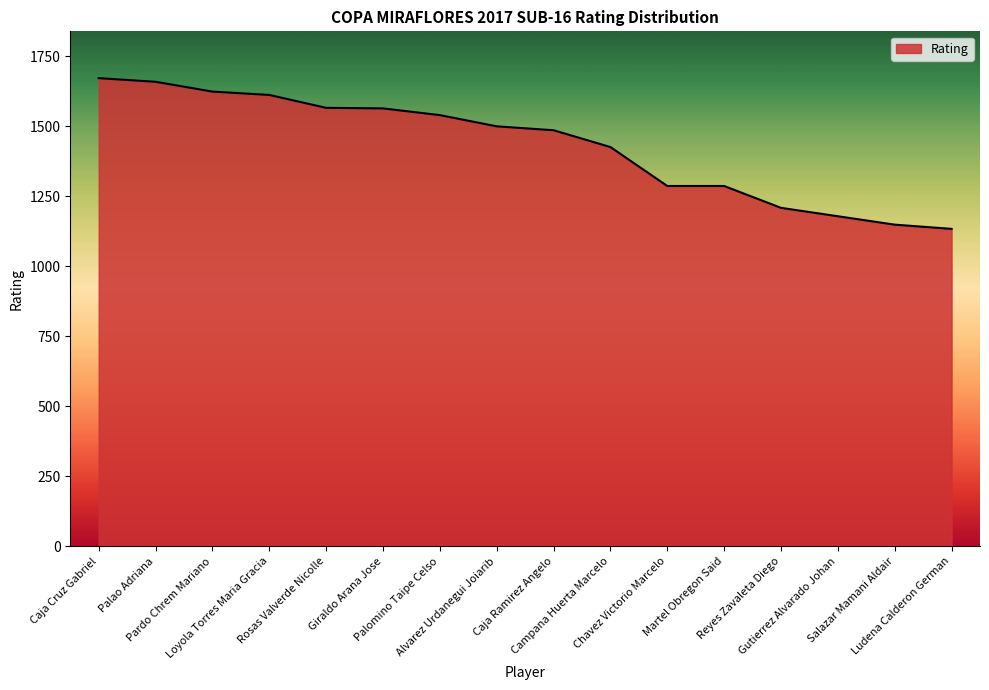

What is the change in value from Caja Cruz Gabriel to Pardo Chrem Mariano?

-48